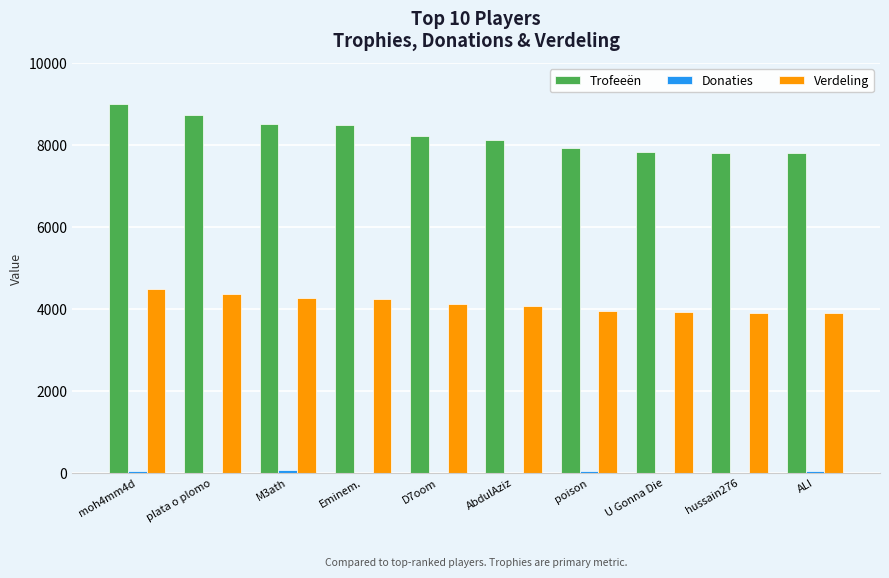

Which category has the highest value in the Trofeeën series?

moh4mm4d